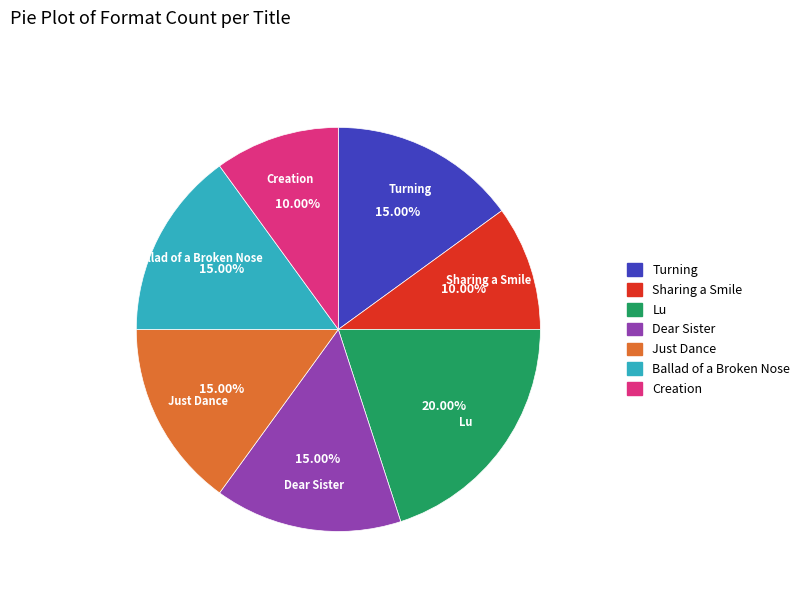

Combined, do Just Dance and Creation account for over 50%?

No